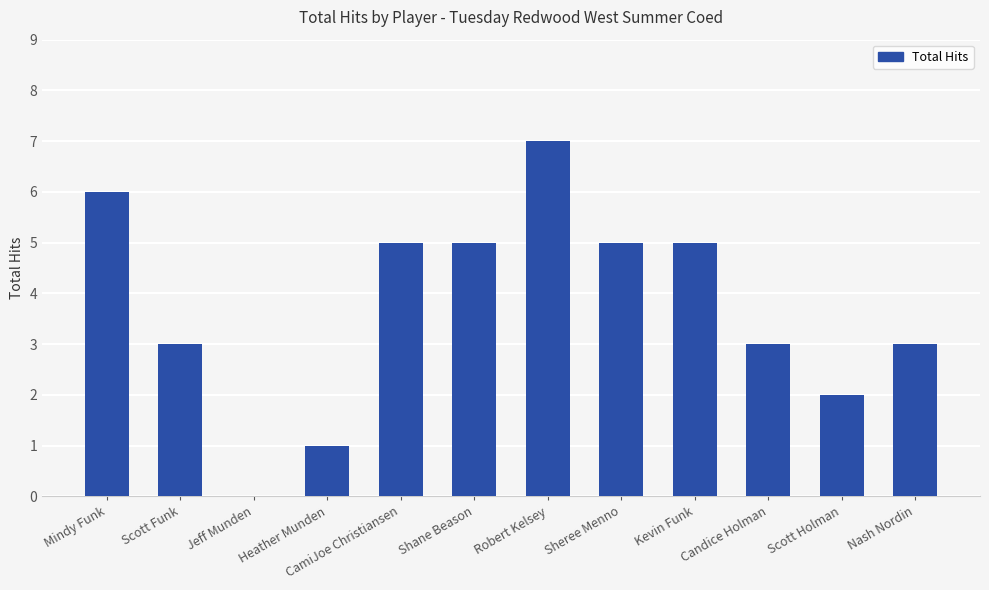

Which label corresponds to the largest value in the chart?

Robert Kelsey